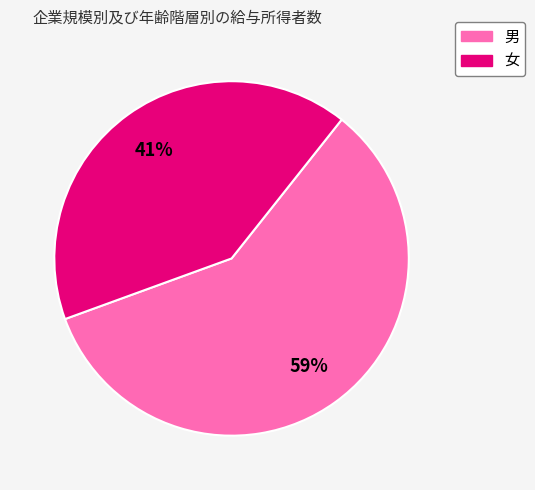

Count the number of slices in the pie.

2